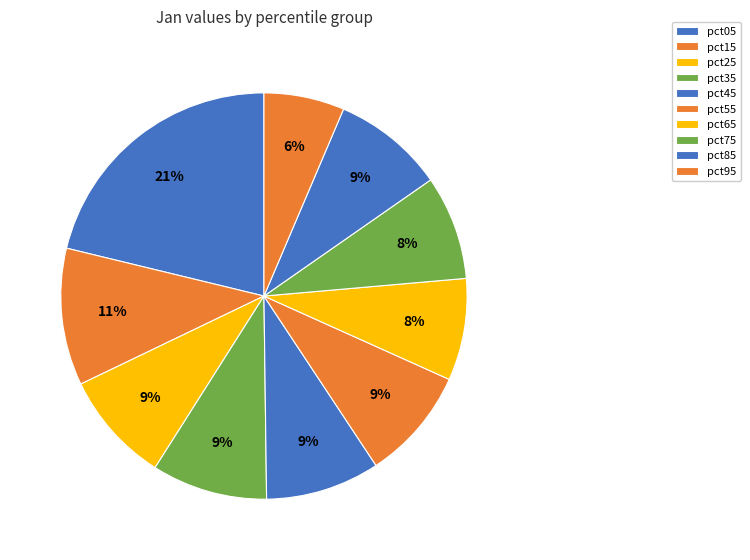

The pct75 slice represents 16% of the pie. True or false?

False